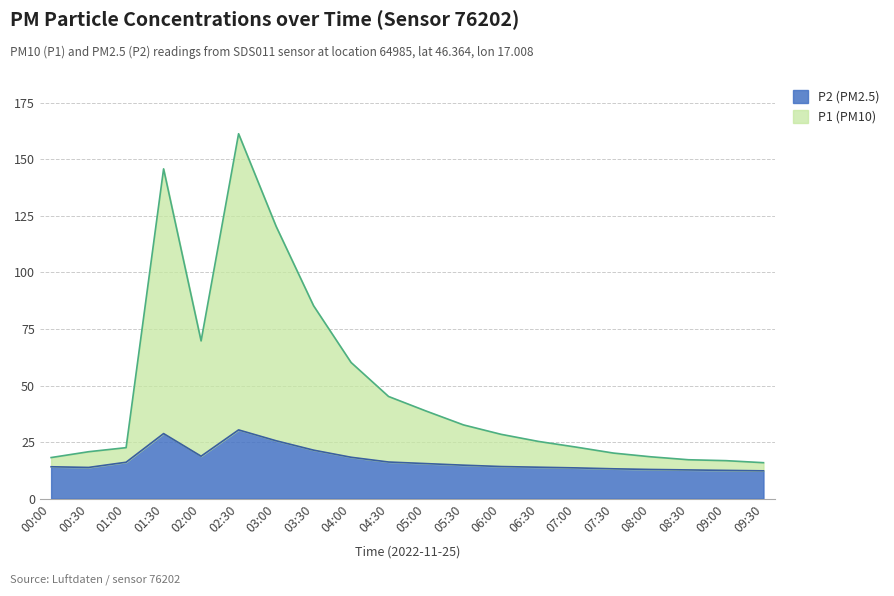

The P2 series shows 4.3 at 01:00. True or false?

False